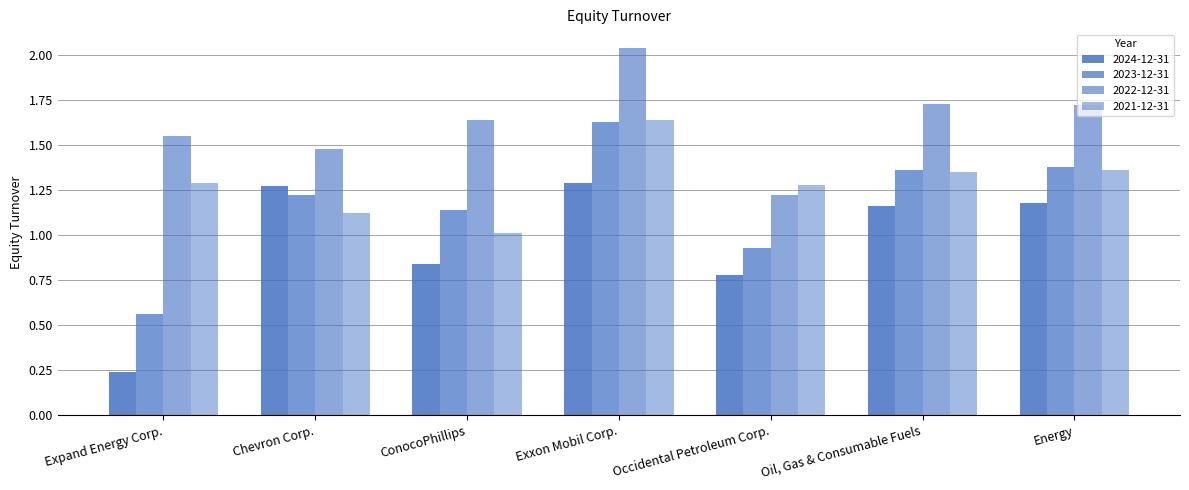

Reading left to right, extract all data points from this chart.

2024-12-31: Expand Energy Corp.=0.2	Chevron Corp.=1.3	ConocoPhillips=0.8	Exxon Mobil Corp.=1.3	Occidental Petroleum Corp.=0.8	Oil, Gas & Consumable Fuels=1.2	Energy=1.2
2023-12-31: Expand Energy Corp.=0.6	Chevron Corp.=1.2	ConocoPhillips=1.1	Exxon Mobil Corp.=1.6	Occidental Petroleum Corp.=0.9	Oil, Gas & Consumable Fuels=1.4	Energy=1.4
2022-12-31: Expand Energy Corp.=1.6	Chevron Corp.=1.5	ConocoPhillips=1.6	Exxon Mobil Corp.=2.0	Occidental Petroleum Corp.=1.2	Oil, Gas & Consumable Fuels=1.7	Energy=1.7
2021-12-31: Expand Energy Corp.=1.3	Chevron Corp.=1.1	ConocoPhillips=1.0	Exxon Mobil Corp.=1.6	Occidental Petroleum Corp.=1.3	Oil, Gas & Consumable Fuels=1.4	Energy=1.4